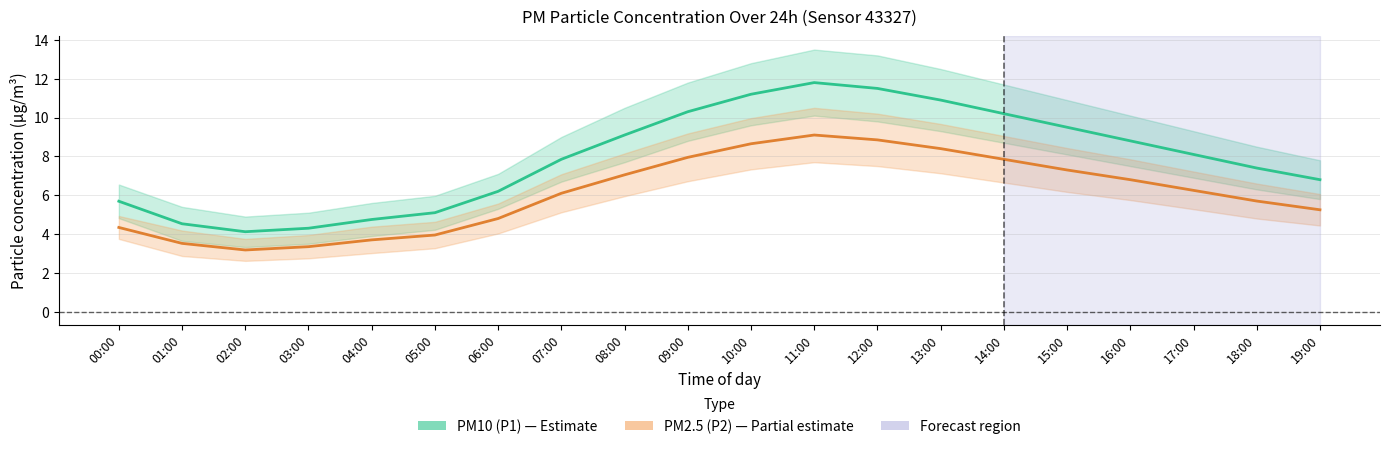

Read the PM10 (P1) value at 15:00.

9.5